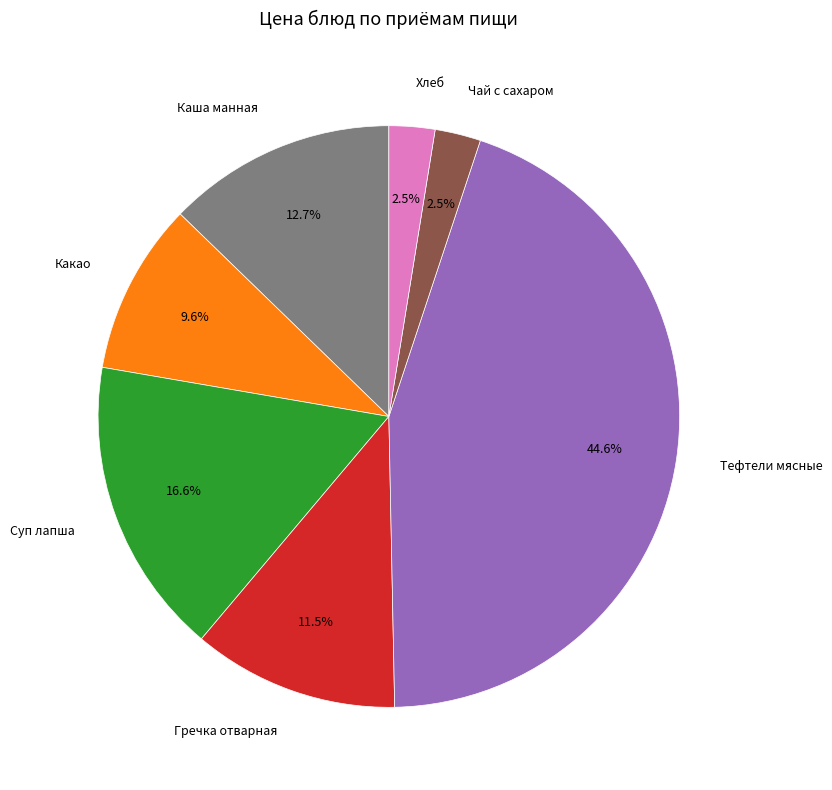

Is there any slice that represents more than half of the pie?

No